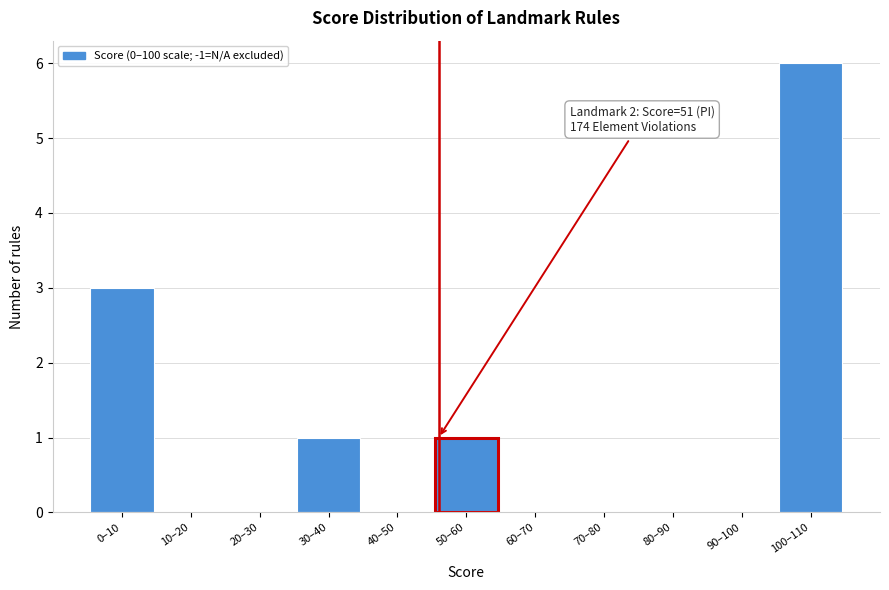

Reading right to left, what are all the values shown in this chart?

100–110=6	90–100=0	80–90=0	70–80=0	60–70=0	50–60=1	40–50=0	30–40=1	20–30=0	10–20=0	0–10=3